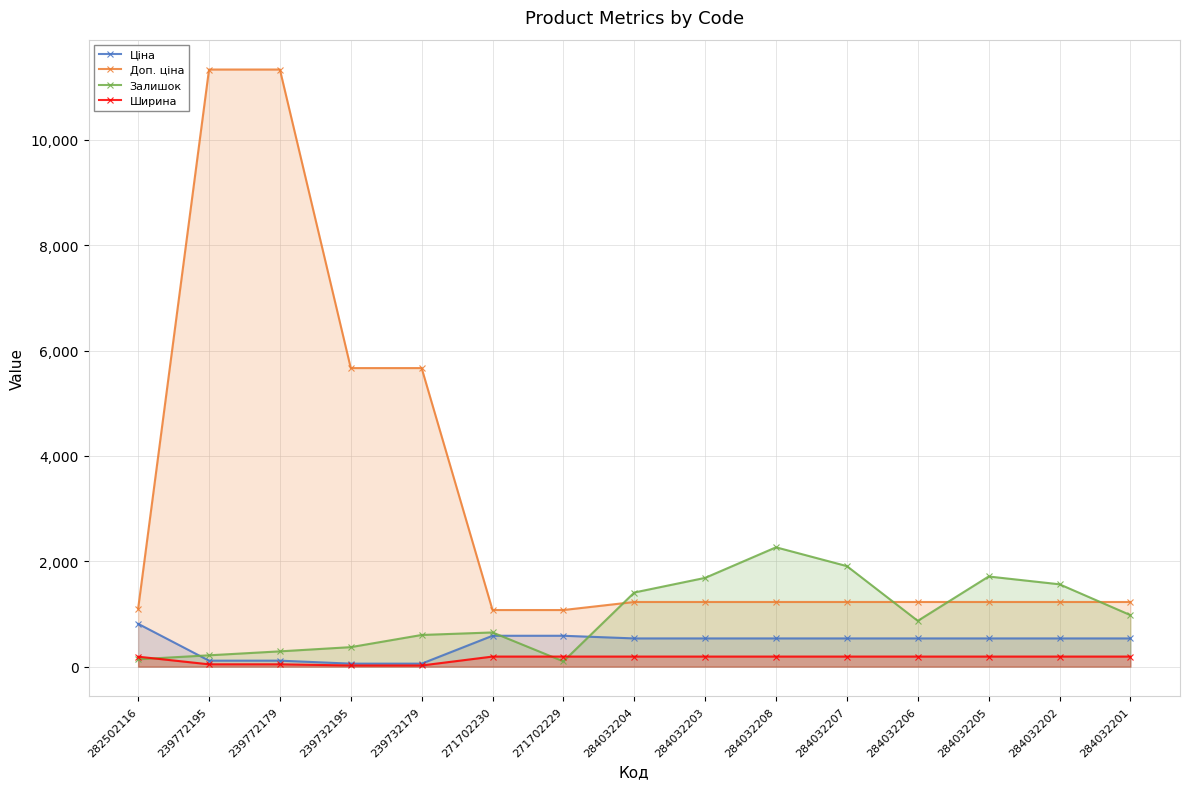

Between 284032203 and 284032206, which series saw the biggest shift?

Залишок